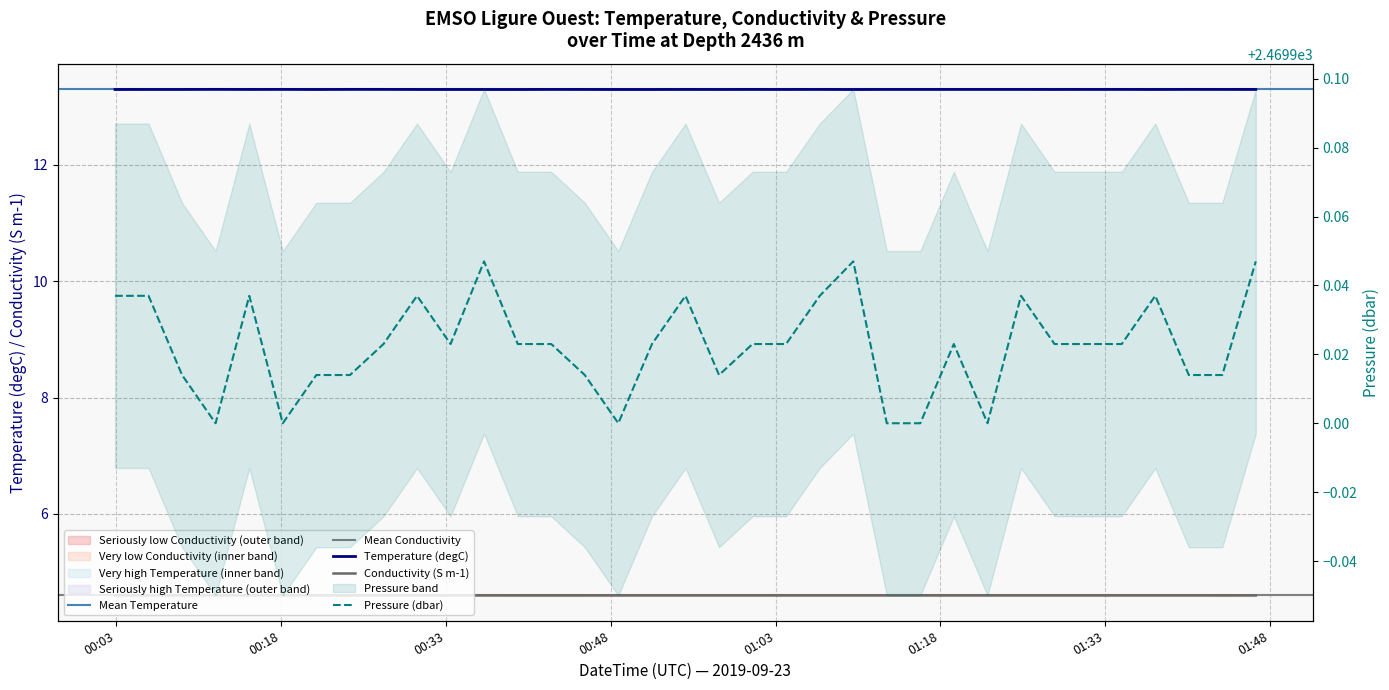

What is the sum of all Temperature values?

465.4